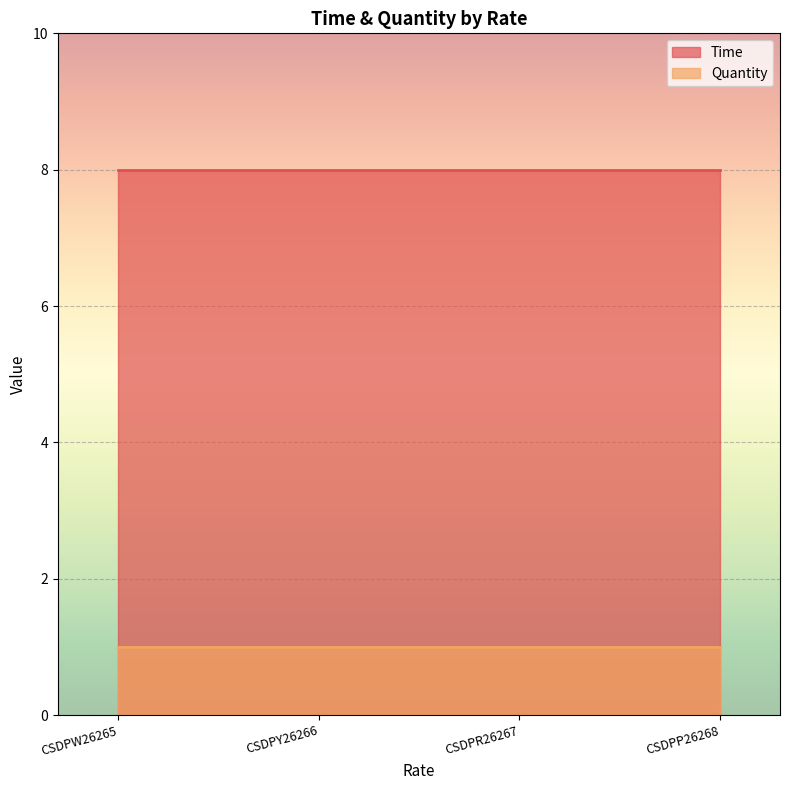

Is it true that Quantity equals 2 at CSDPR26267?

False